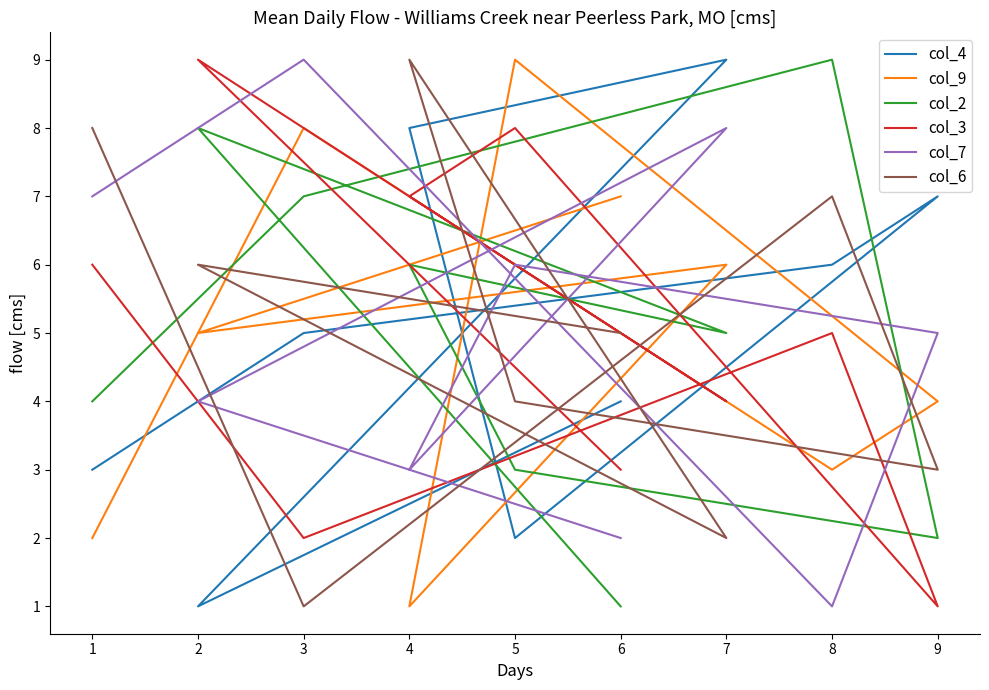

Is this an area chart (filled region under the line)?

No